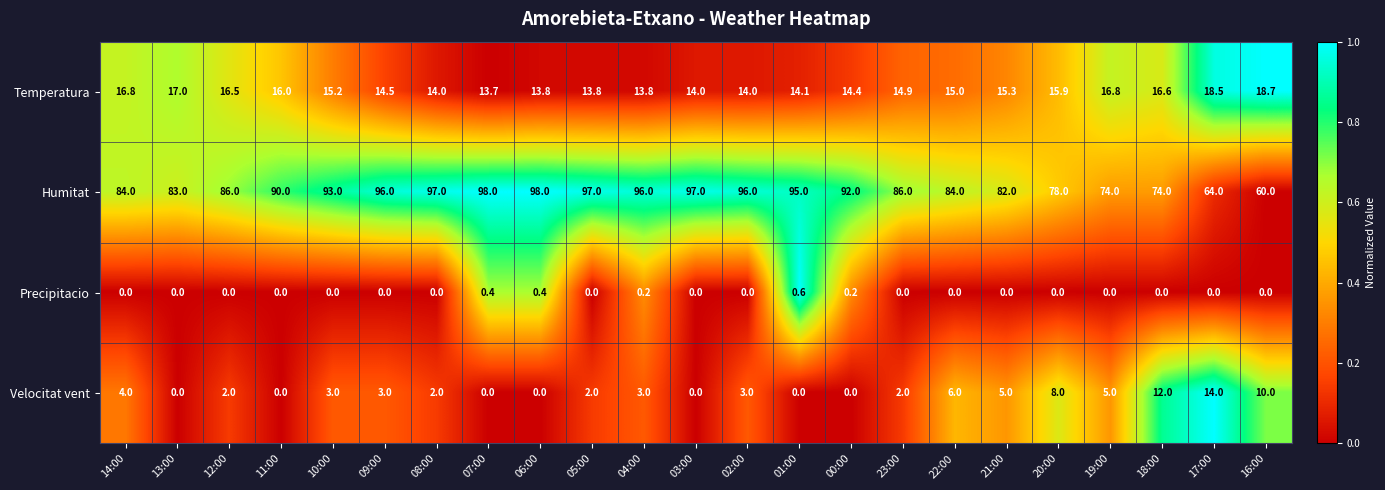

Between 14:00 and 03:00, which series saw the biggest shift?

Humitat